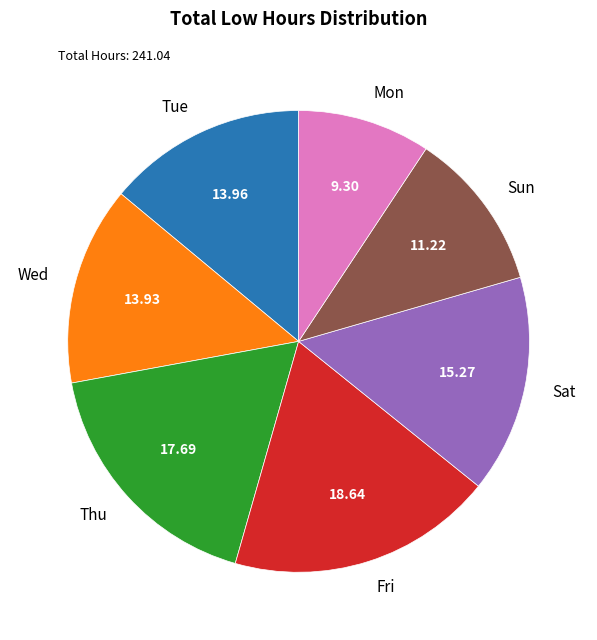

What is the largest slice in the pie chart?

Fri